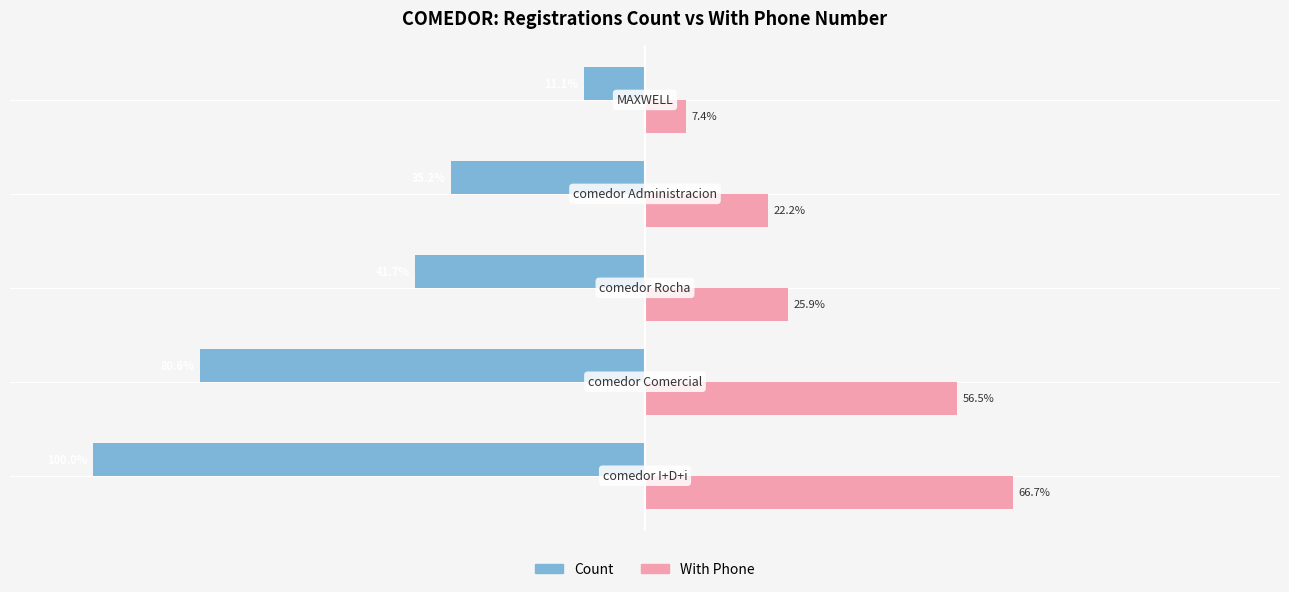

Which series has the widest spread of values?

Count